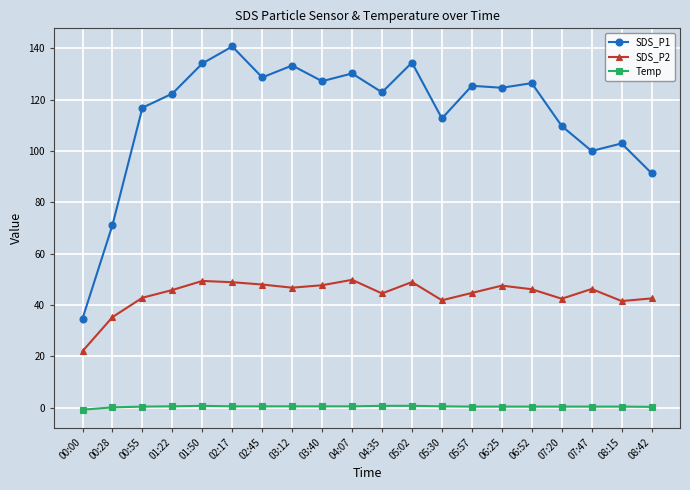

Which category has the lowest value in the SDS_P2 series?

00:00